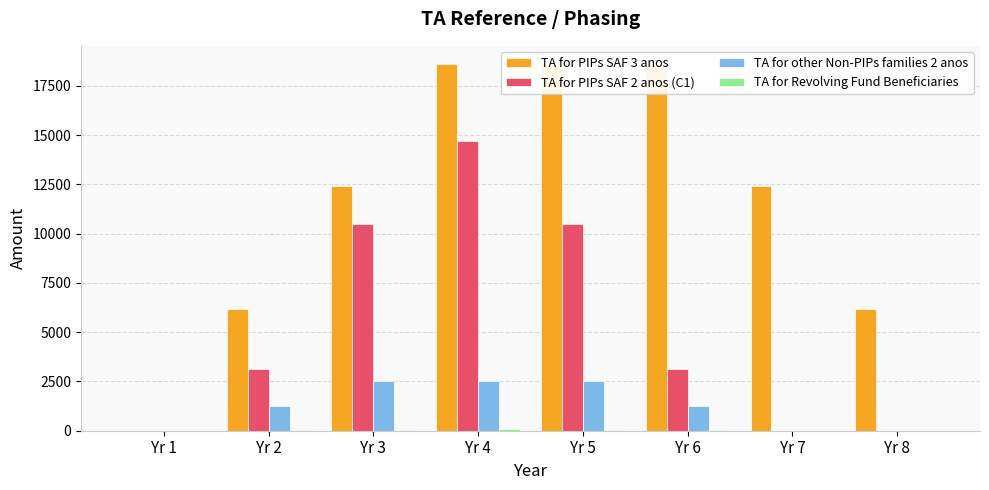

What is the greatest value displayed?

18600